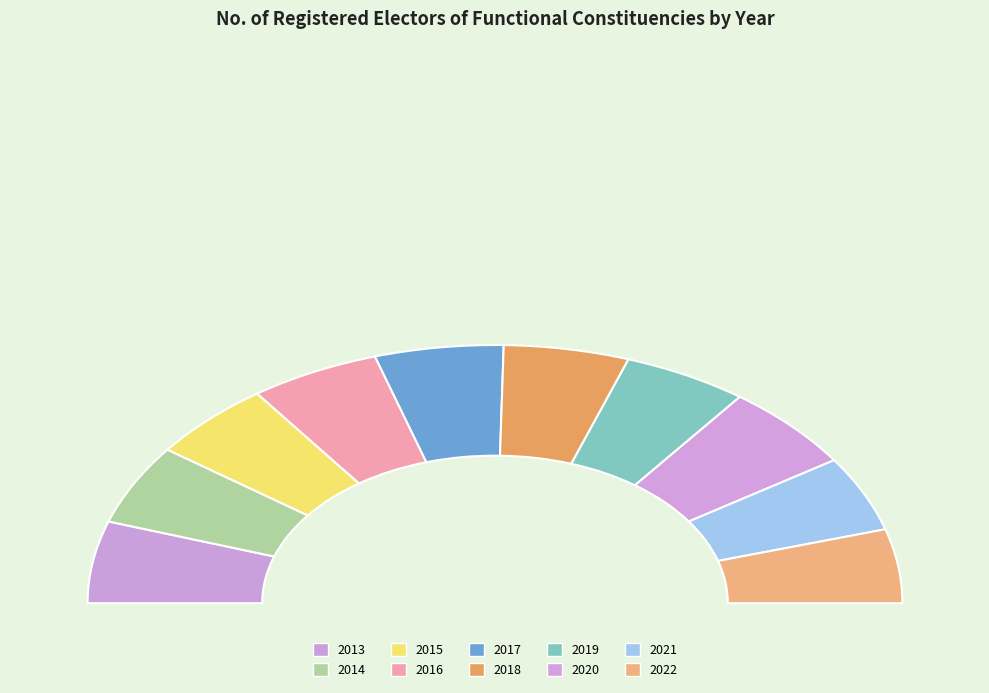

Is 2020 the majority of the pie?

No